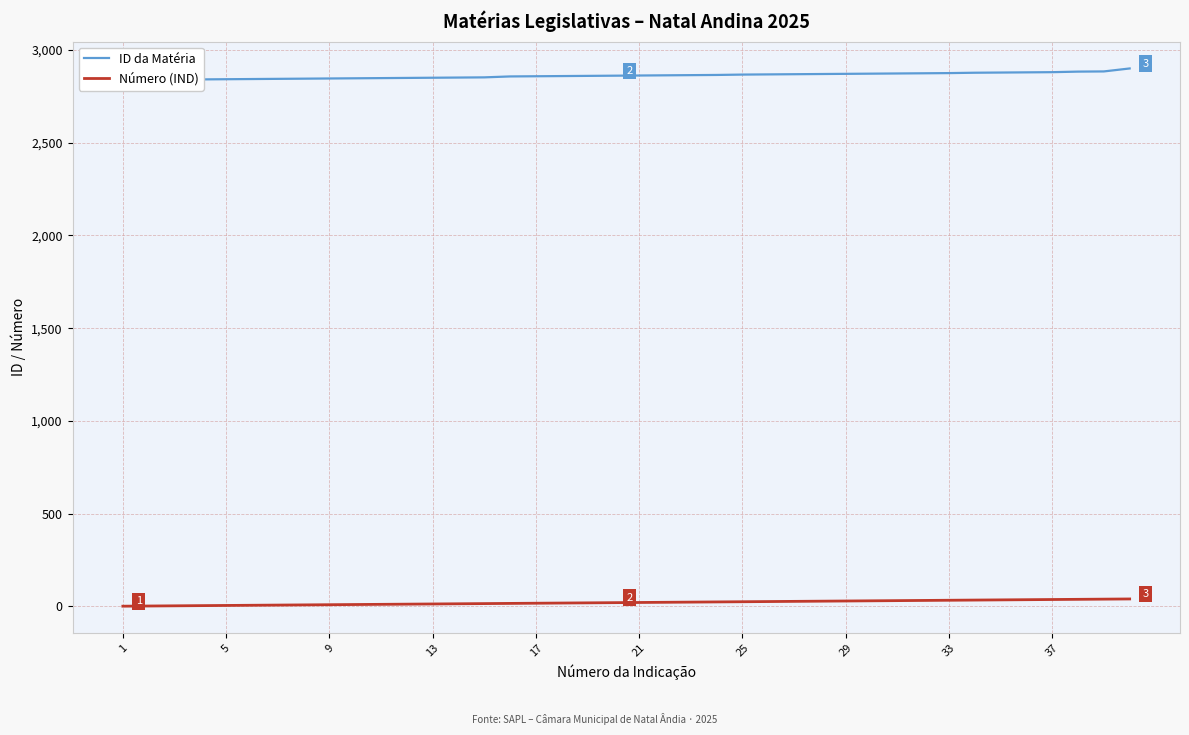

How many values in the ID da Matéria series exceed 2862?

19